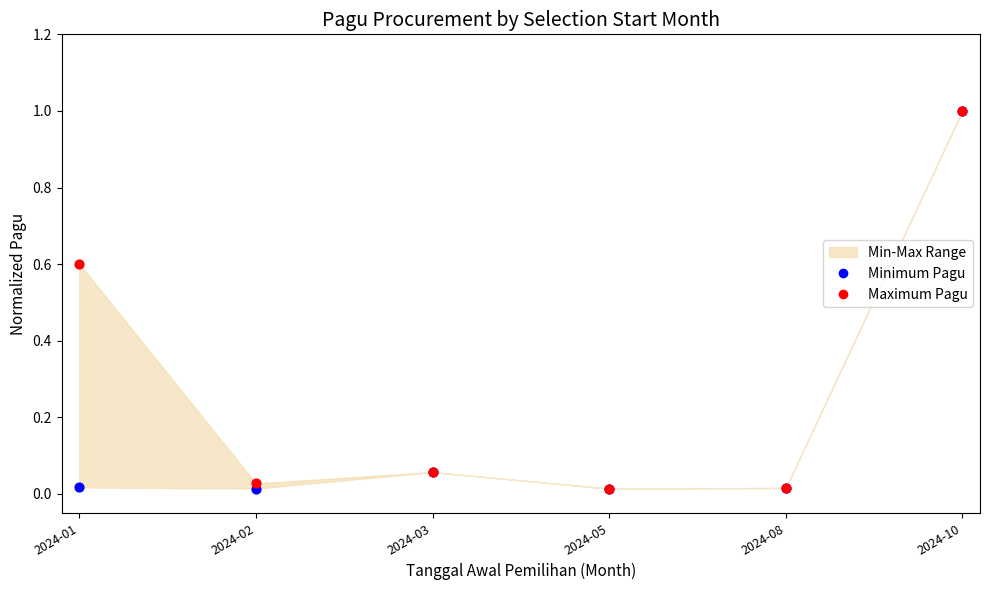

Which series reaches the maximum Y coordinate?

Minimum Pagu